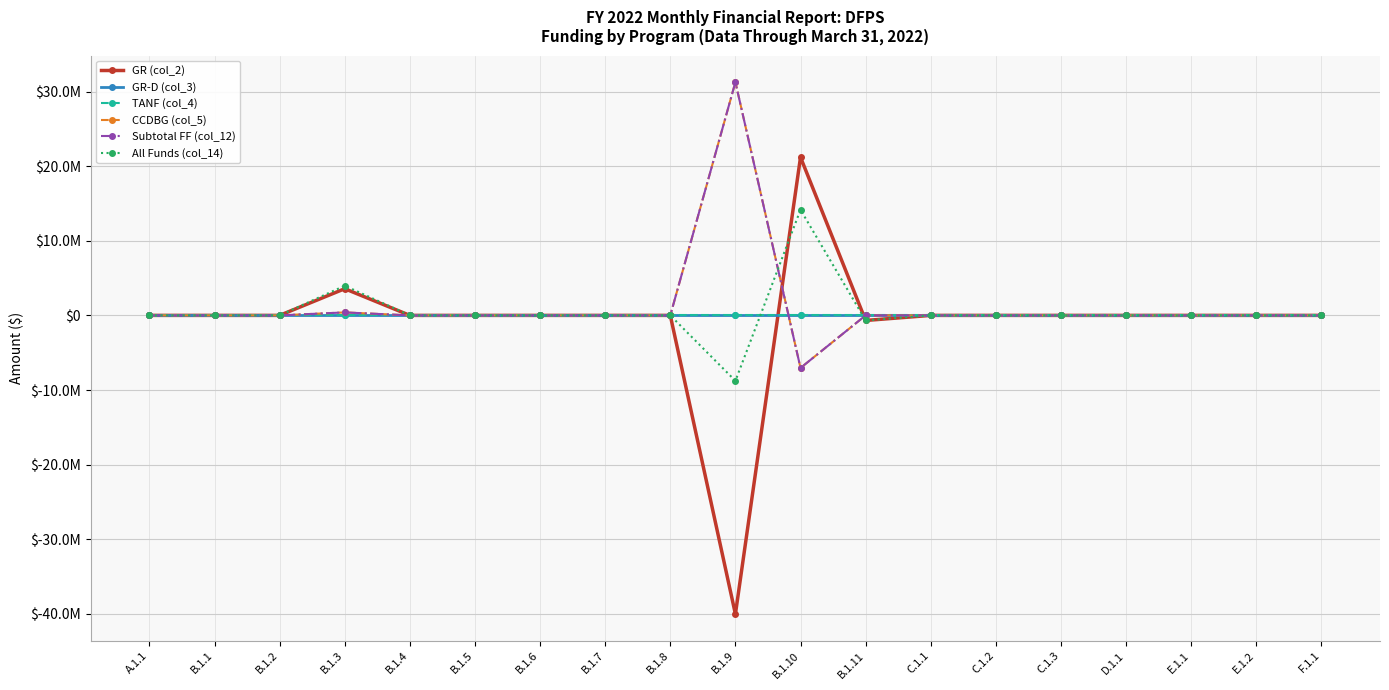

Is this an area chart (filled region under the line)?

No